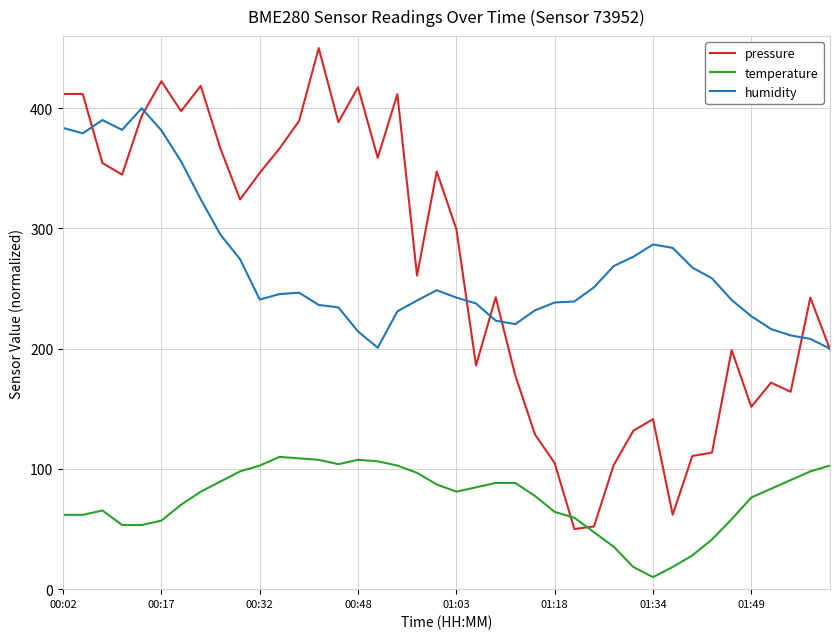

Rank the series by their maximum value, from lowest to highest.

temperature, humidity, pressure